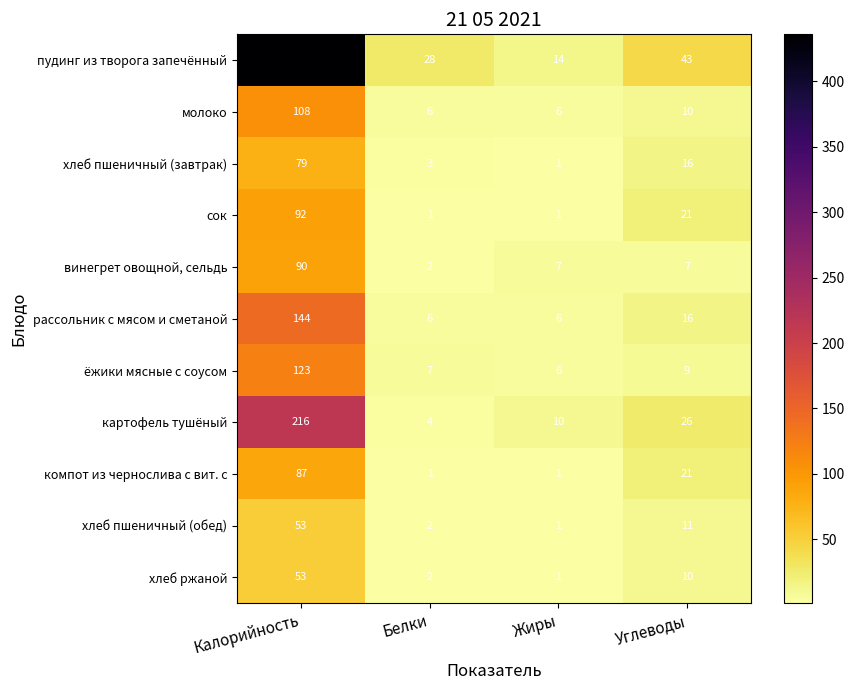

At which label does молоко reach its peak?

Калорийность